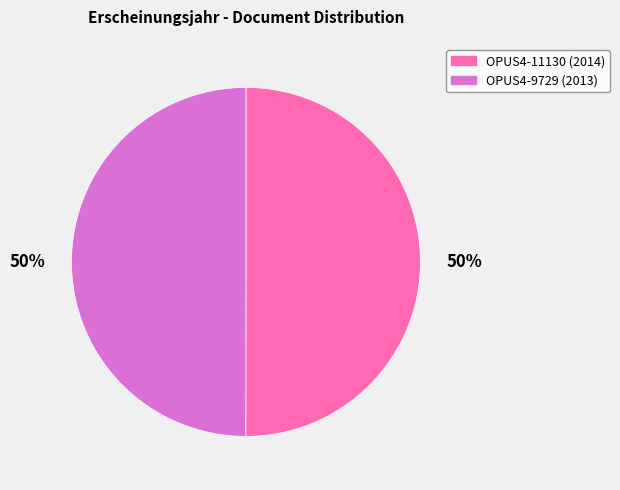

Approximately how many times larger is the value at OPUS4-9729 compared to OPUS4-11130?

1.0